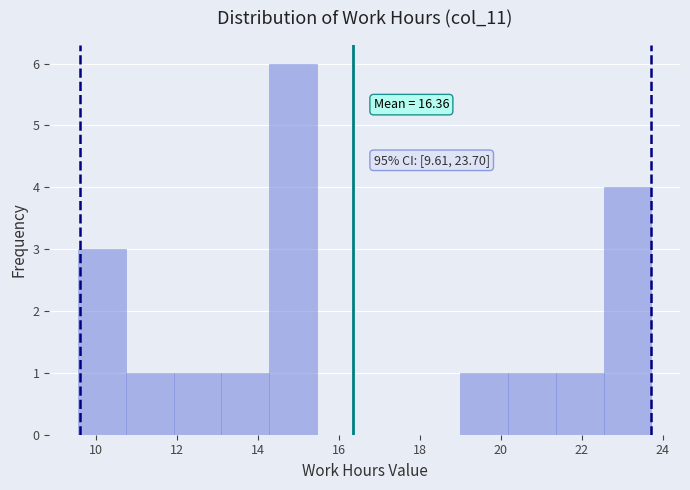

Over which range of the x-axis is the bar tallest?

14.28 to 15.46